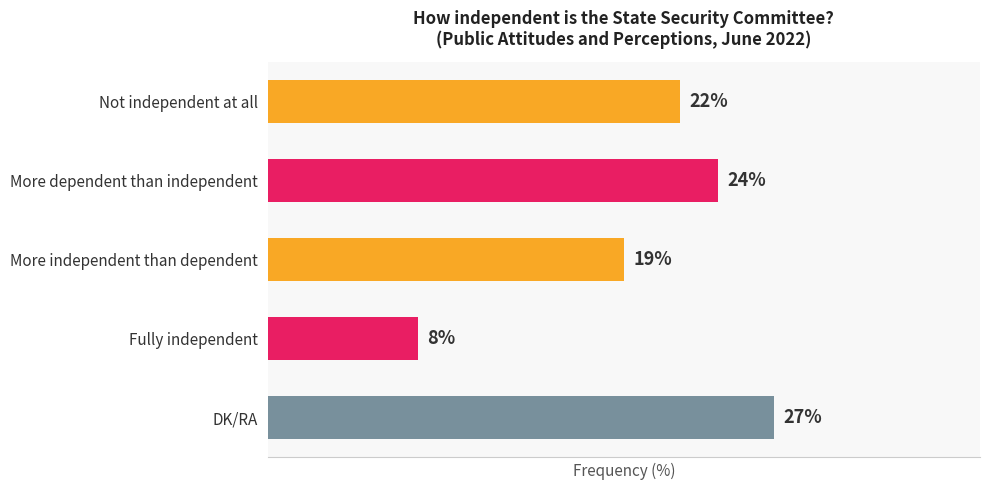

List the labels in order of value, smallest first.

Fully independent, More independent than dependent, Not independent at all, More dependent than independent, DK/RA